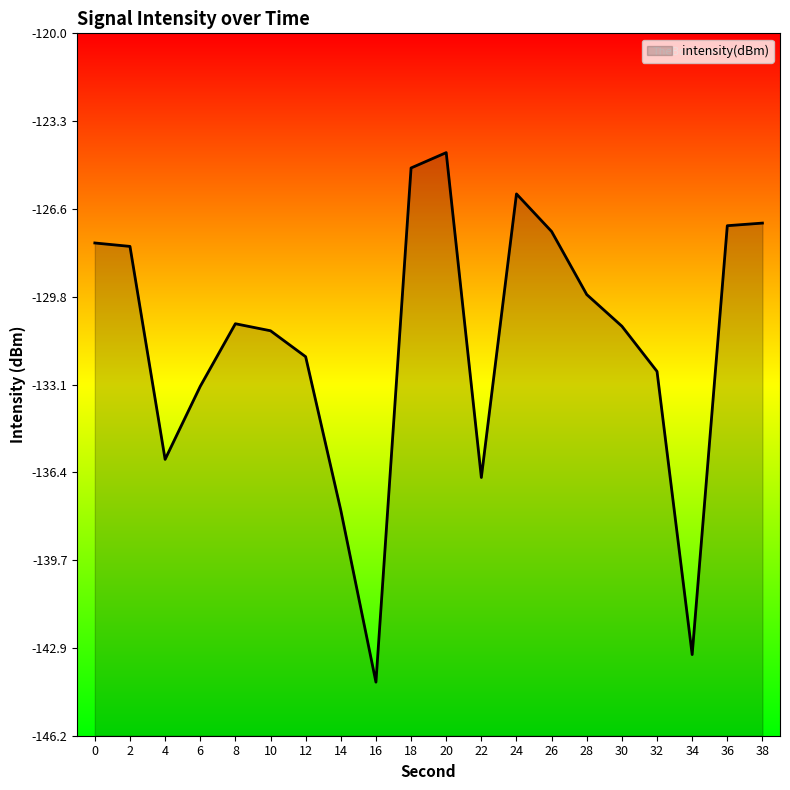

Rank the categories by value from lowest to highest.

16, 34, 14, 22, 4, 6, 32, 12, 10, 30, 8, 28, 2, 0, 26, 36, 38, 24, 18, 20